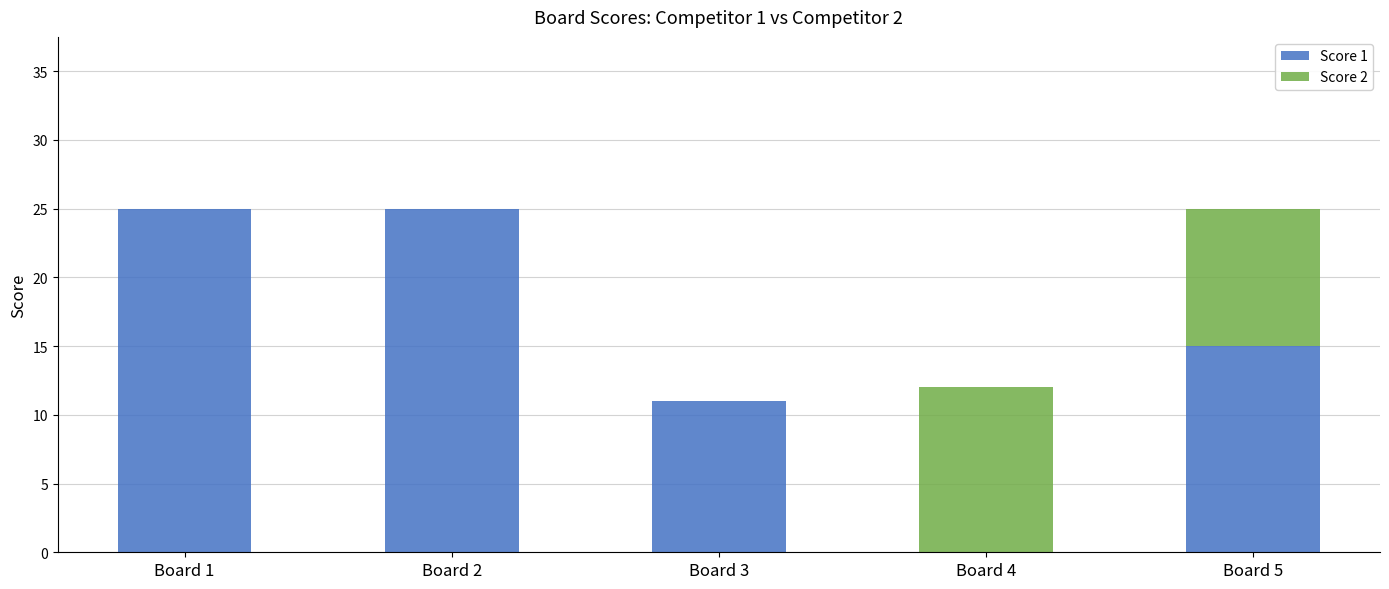

What are all the series names shown in the legend?

Score 1, Score 2